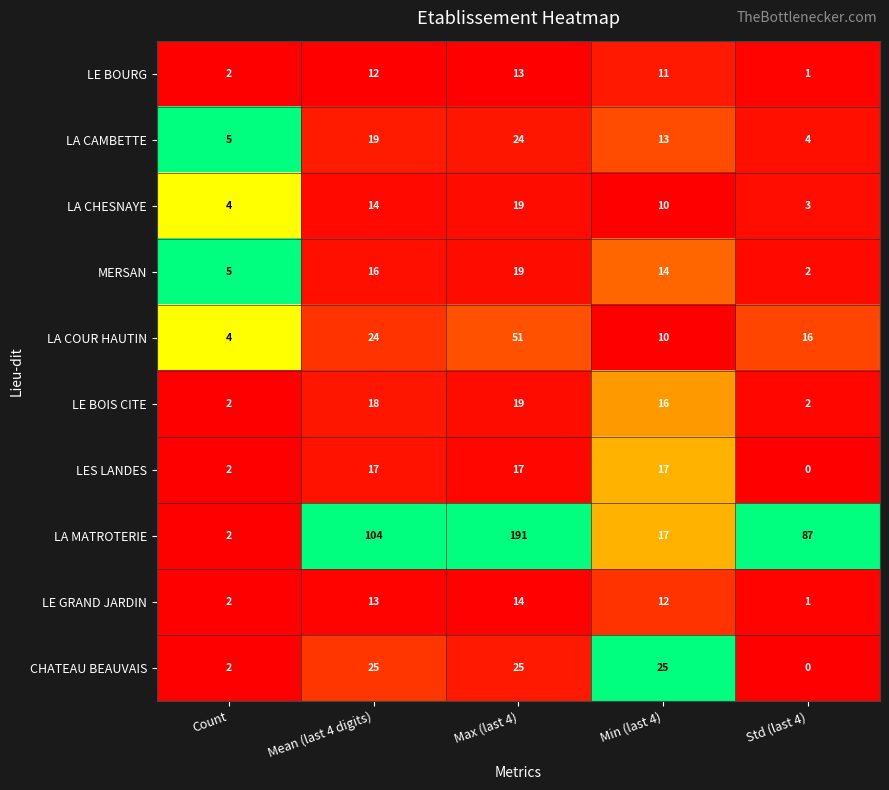

The LE GRAND JARDIN series shows 4 at Min (last 4). True or false?

False